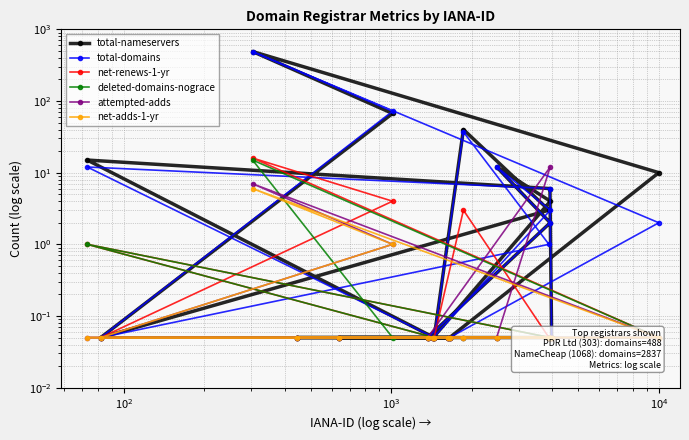

In net-renews-1-yr, how many points are higher than both neighbors (excluding endpoints)?

3